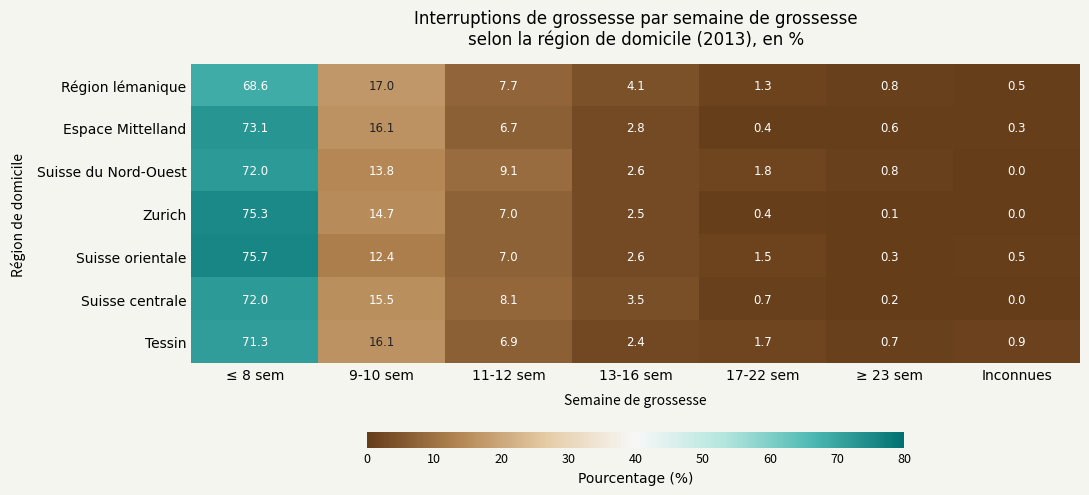

The value of Zurich at Inconnues is 0.0. True or false?

True